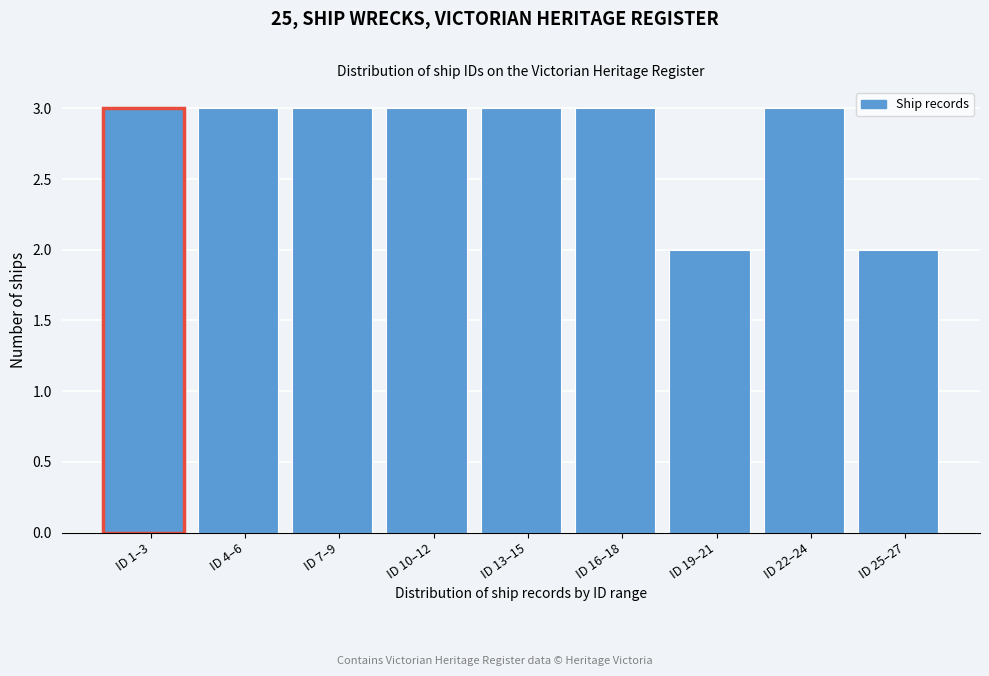

Reading right to left, list all the values displayed in this chart.

2	3	2	3	3	3	3	3	3